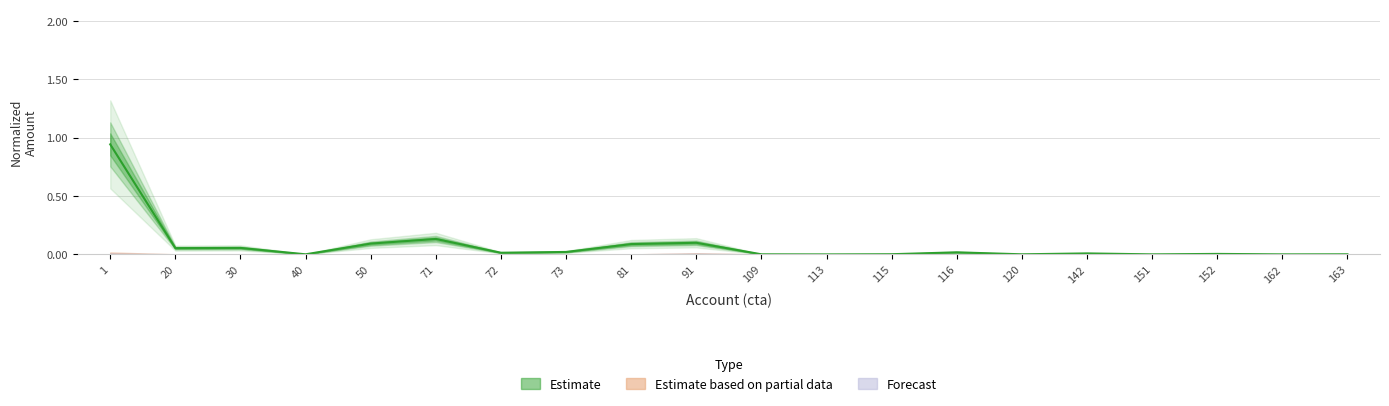

How many lines are shown in the chart?

1